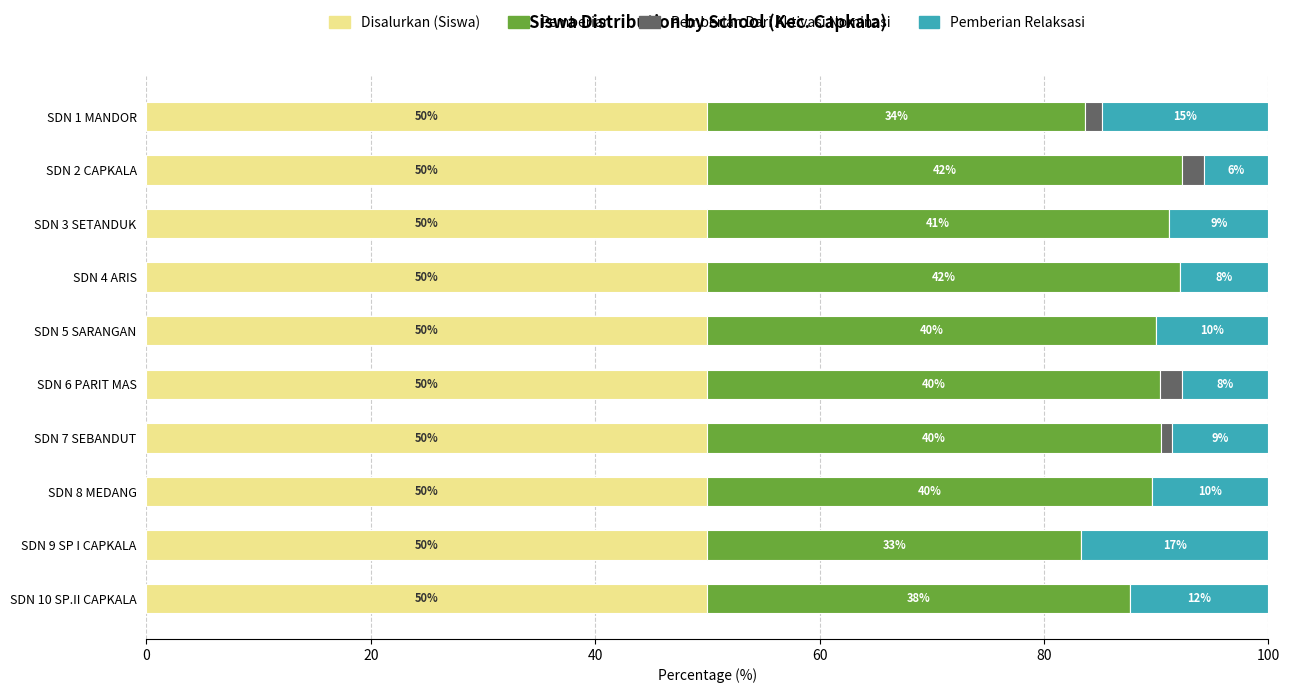

What are all the series names shown in the legend?

Disalurkan (Siswa), Pemberian, Pemberian Dari Aktivasi Nominasi, Pemberian Relaksasi